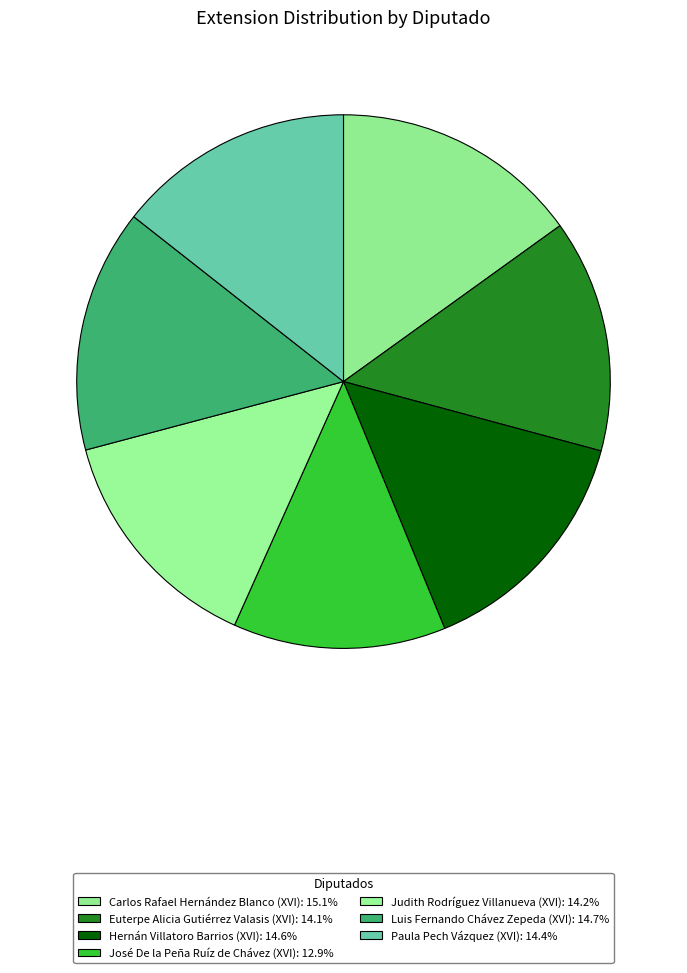

Rank the categories by value from lowest to highest.

José De la Peña Ruíz de Chávez (XVI), Euterpe Alicia Gutiérrez Valasis (XVI), Judith Rodríguez Villanueva (XVI), Paula Pech Vázquez (XVI), Hernán Villatoro Barrios (XVI), Luis Fernando Chávez Zepeda (XVI), Carlos Rafael Hernández Blanco (XVI)